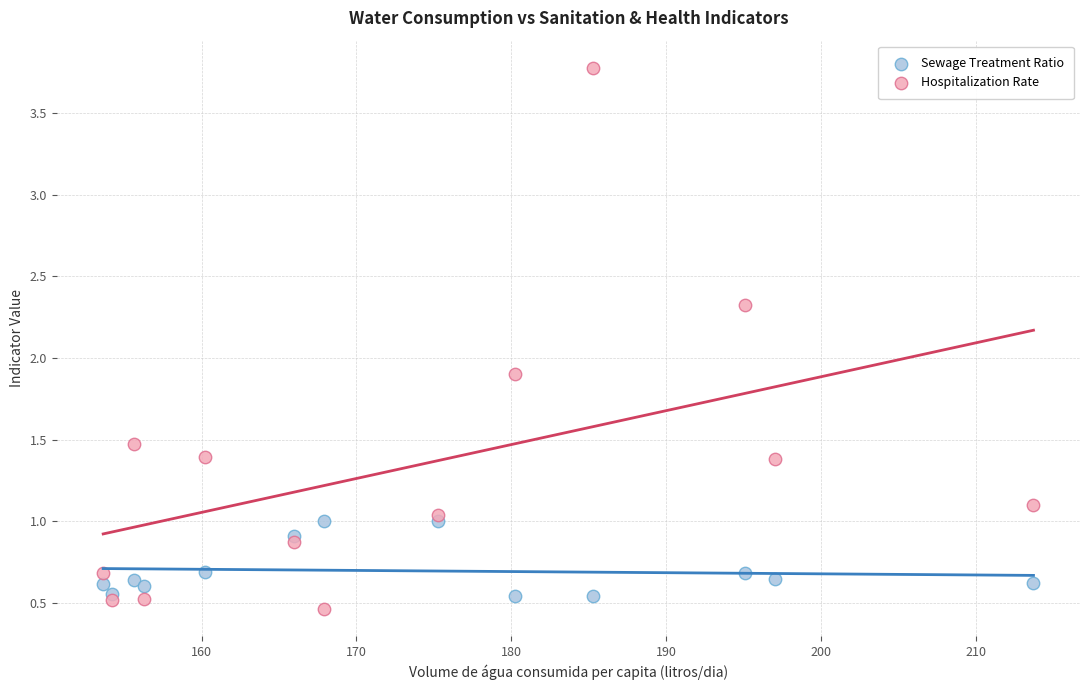

Across all series, what Y value is closest to 2?

1.9